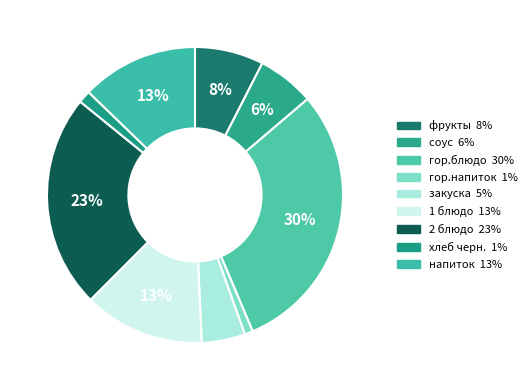

To the nearest percent, what portion does фрукты represent?

8%